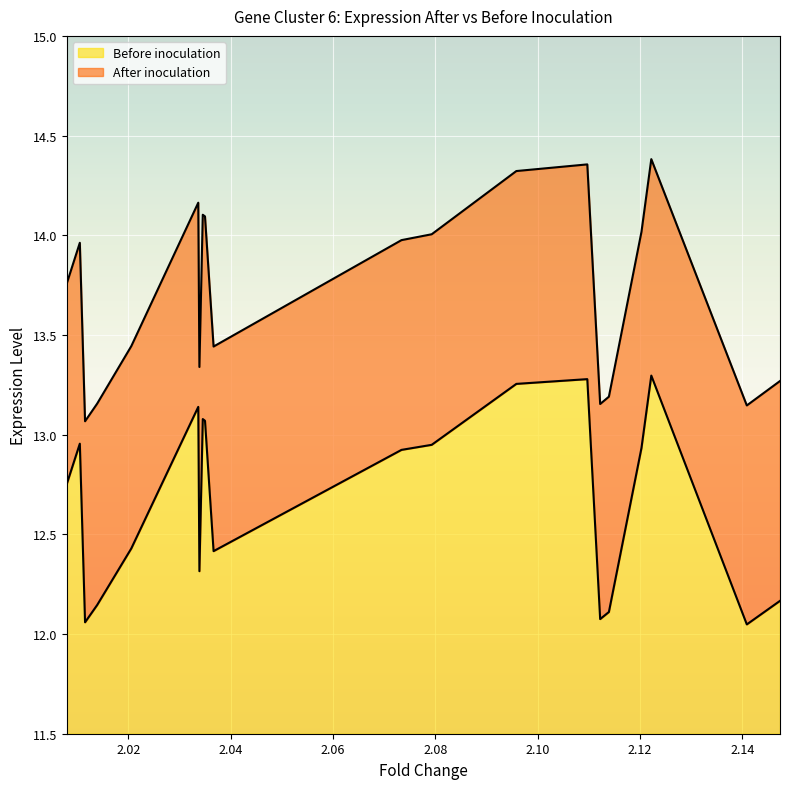

Rank the series by their maximum value, from highest to lowest.

After inoculation, Before inoculation